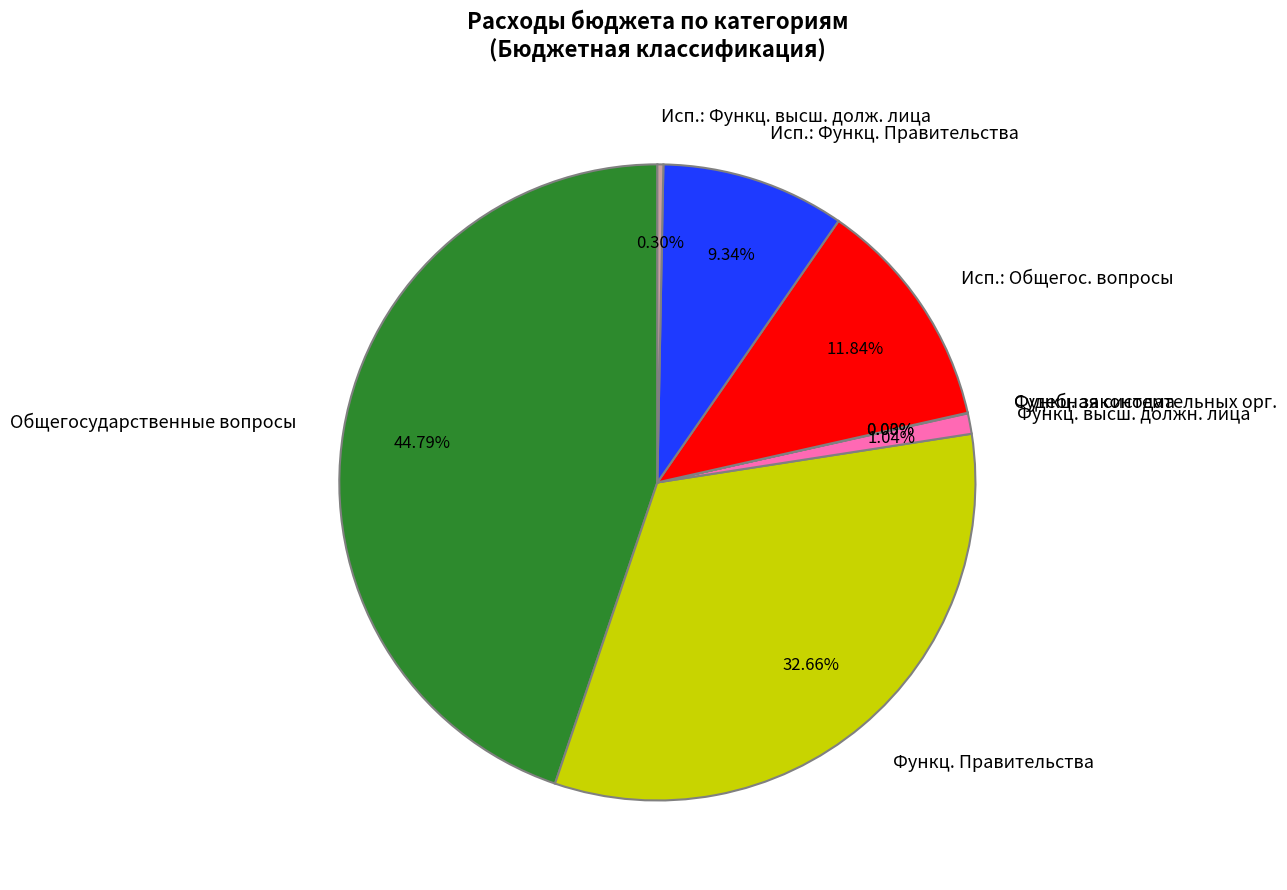

Is there any slice that represents more than half of the pie?

No